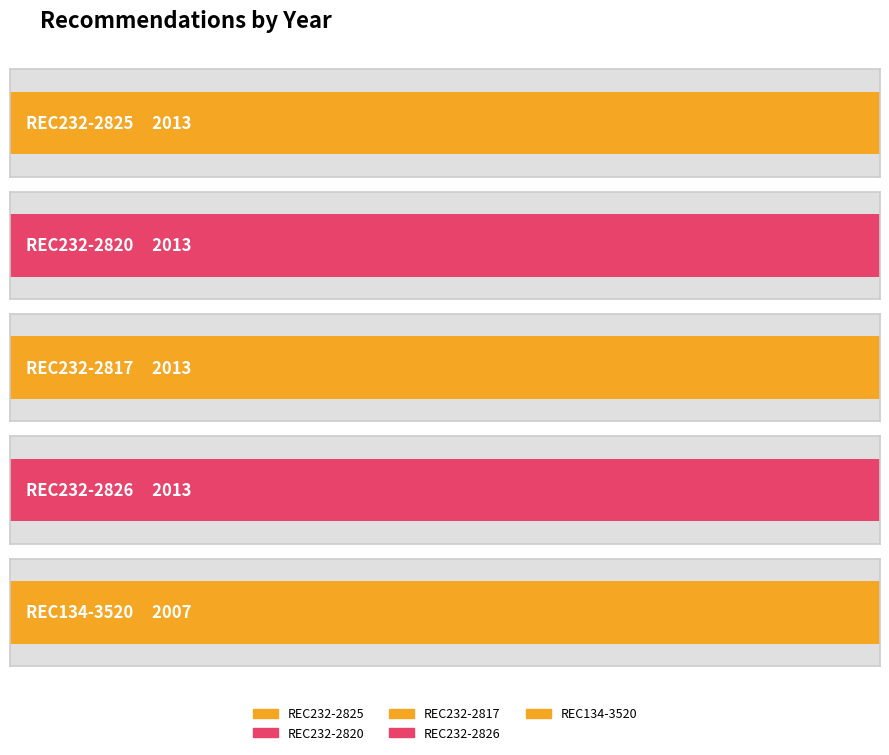

Reading left to right, list all the values displayed in this chart.

2013	2013	2013	2013	2007